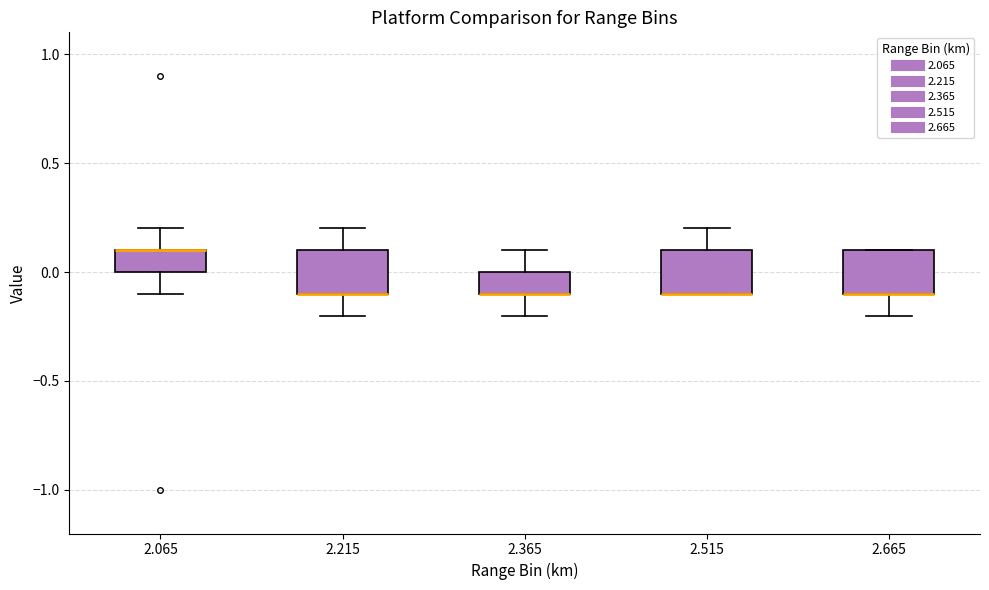

Reading left to right, transcribe this box plot: for each box, give where its median line is, the range the box spans, and where its two whiskers end, as read against the y-axis. The values are not printed on the chart, so give them approximately, as read against the axis.

2.065: median 0.1 (drawn on the box's upper edge), box 0.0 to 0.1, whiskers -0.1 to 0.2
2.215: median -0.1 (drawn on the box's lower edge), box -0.1 to 0.1, whiskers -0.2 to 0.2
2.365: median -0.1 (drawn on the box's lower edge), box -0.1 to 0.0, whiskers -0.2 to 0.1
2.515: median -0.1 (drawn on the box's lower edge), box -0.1 to 0.1, whiskers -0.1 to 0.2
2.665: median -0.1 (drawn on the box's lower edge), box -0.1 to 0.1, whiskers -0.2 to 0.1